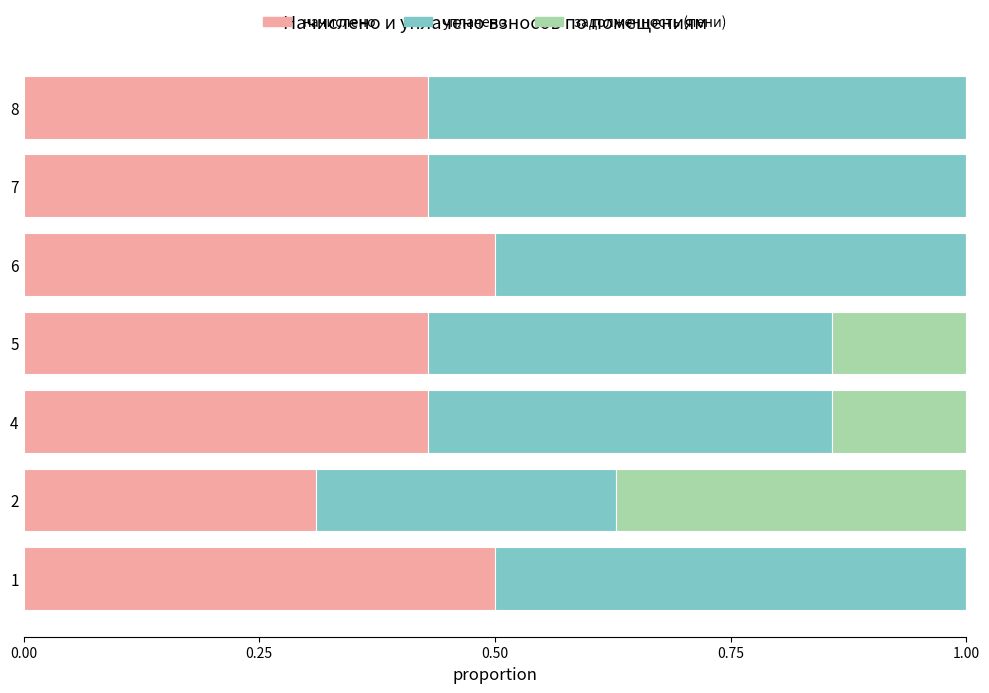

What is the total value across all series at 1?

1.0